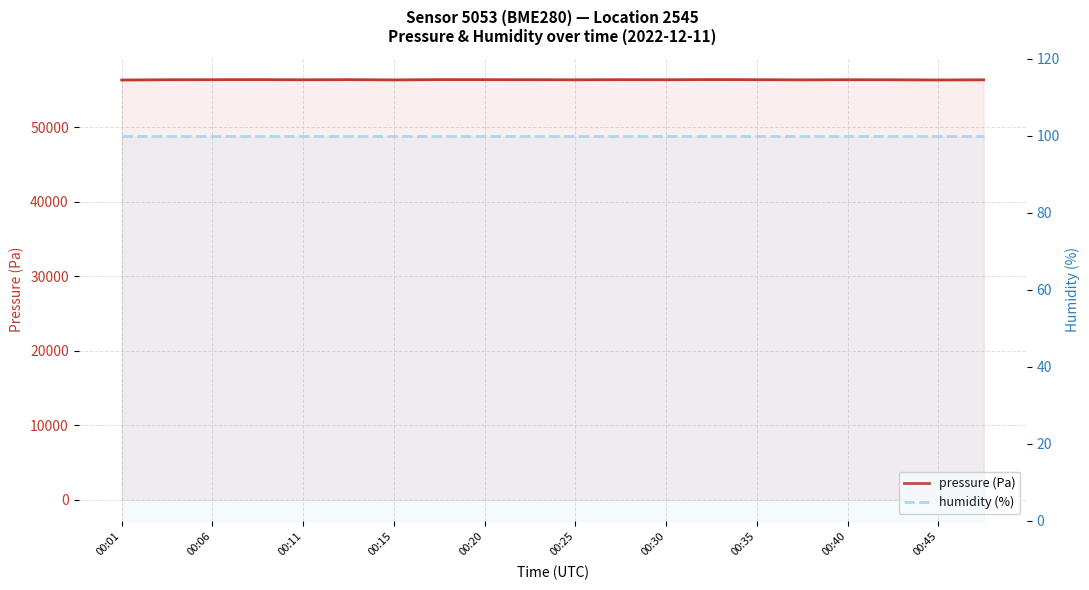

What is the average value of the humidity (%) series?

100.0